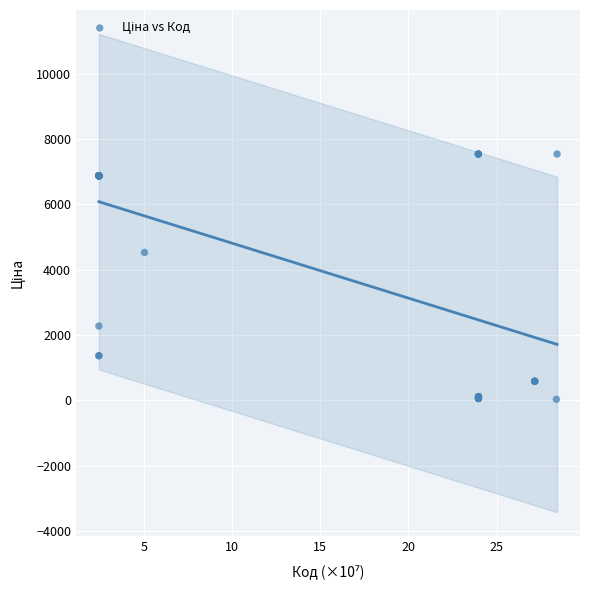

What Y value in the scatter plot is closest to 3788?

4531.4